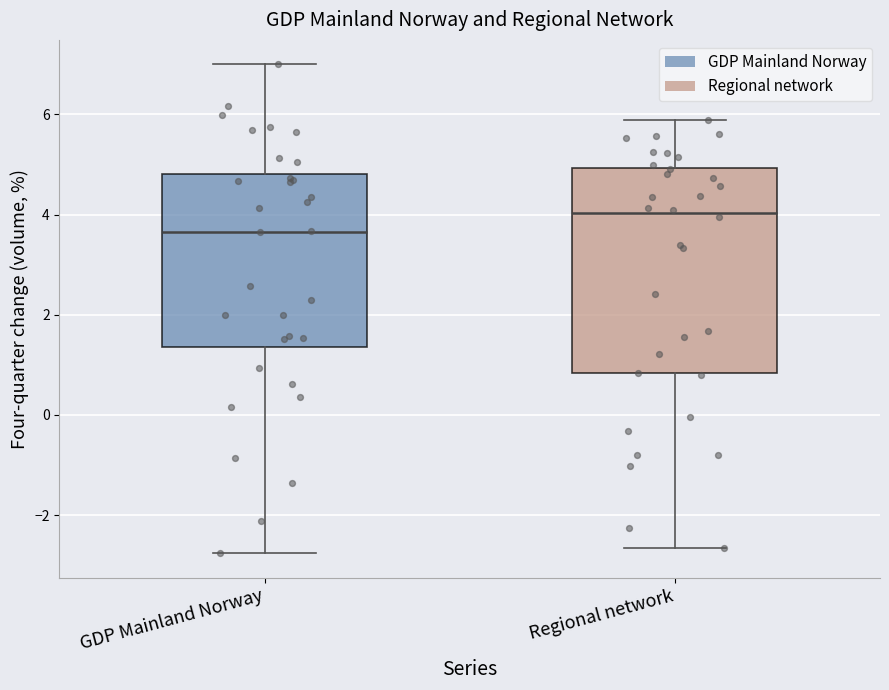

Reading left to right, read every box against the y-axis: the position of its median line, the range the box covers, and the ends of its whiskers. The values are not printed on the chart, so give them approximately, as read against the axis.

GDP Mainland Norway: median 3.6, box 1.4 to 4.8, whiskers -2.8 to 7.0
Regional network: median 4.0, box 0.8 to 5.0, whiskers -2.6 to 5.8